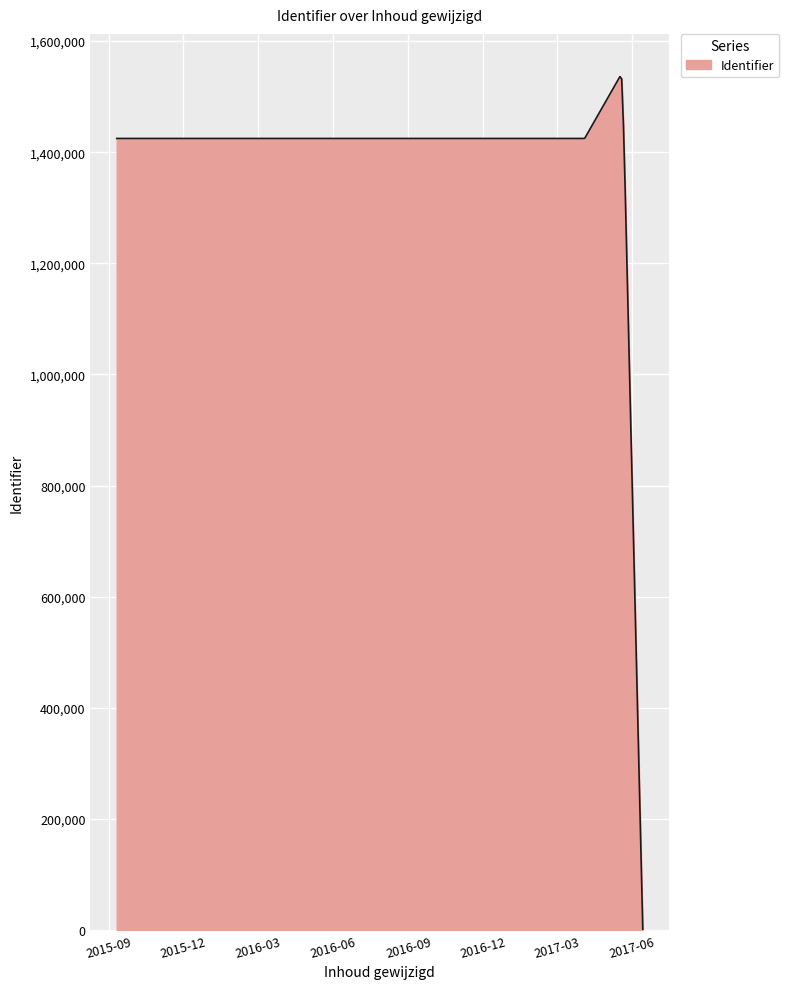

What is the difference between the maximum and minimum values?

1536129.3